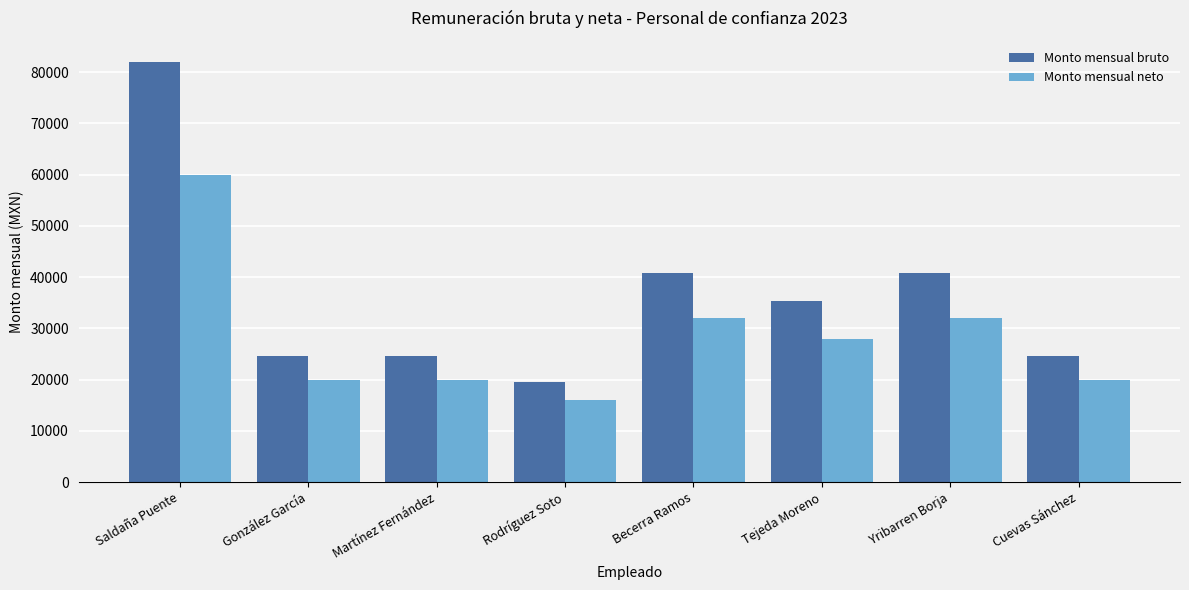

Which series has the largest total across all categories?

Monto mensual bruto